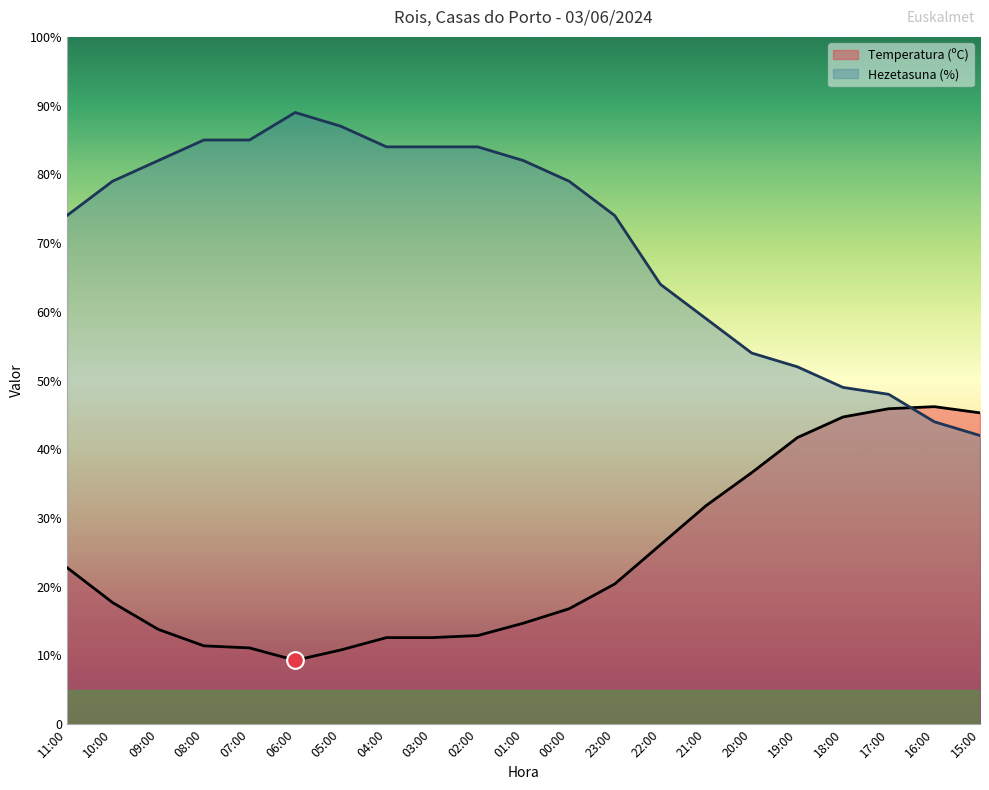

Reading left to right, extract all data points from this chart.

Temperatura (ºC): 11:00=22.8	10:00=17.7	09:00=13.8	08:00=11.4	07:00=11.1	06:00=9.3	05:00=10.8	04:00=12.6	03:00=12.6	02:00=12.9	01:00=14.7	00:00=16.8	23:00=20.4	22:00=26.1	21:00=31.8	20:00=36.6	19:00=41.7	18:00=44.7	17:00=45.9	16:00=46.2	15:00=45.3
Hezetasuna (%): 11:00=74.0	10:00=79.0	09:00=82.0	08:00=85.0	07:00=85.0	06:00=89.0	05:00=87.0	04:00=84.0	03:00=84.0	02:00=84.0	01:00=82.0	00:00=79.0	23:00=74.0	22:00=64.0	21:00=59.0	20:00=54.0	19:00=52.0	18:00=49.0	17:00=48.0	16:00=44.0	15:00=42.0